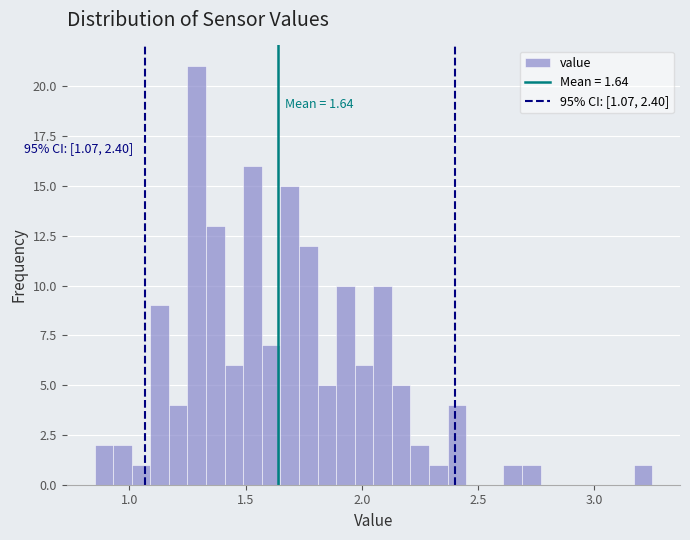

Around what value on the x-axis is the tallest bar? Give the approximate position of its centre, as read against the axis.

1.30